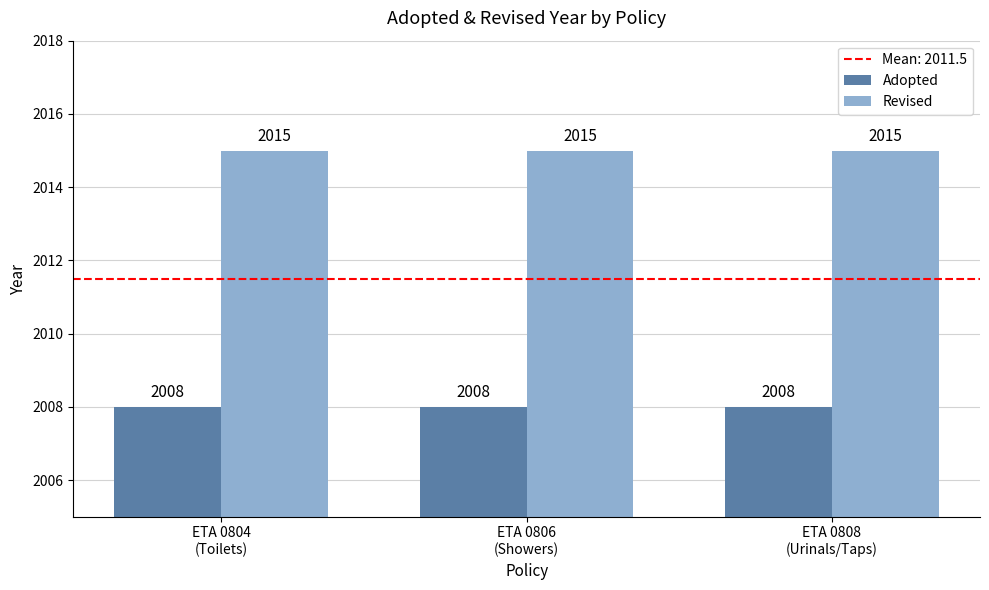

The value of Adopted at ETA 0806
(Showers) is 843. True or false?

False